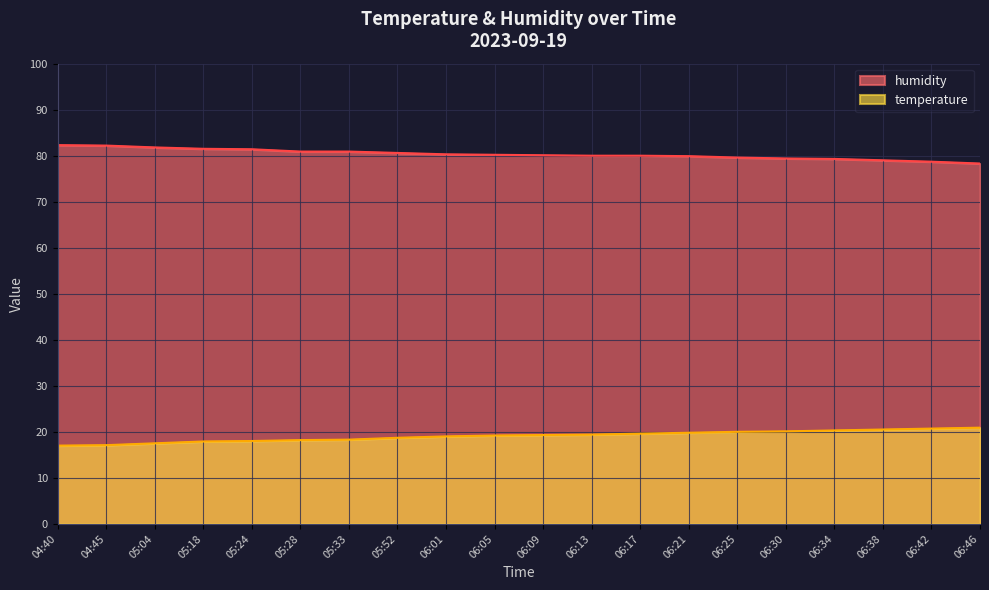

Which series changed the most between 05:18 and 06:01?

humidity